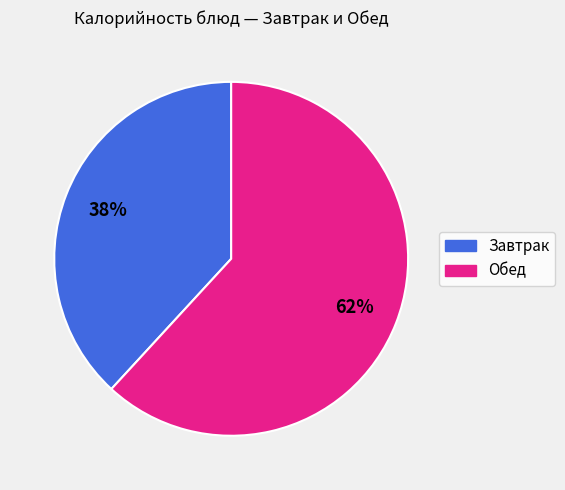

To the nearest percent, what is the average slice percentage?

50%